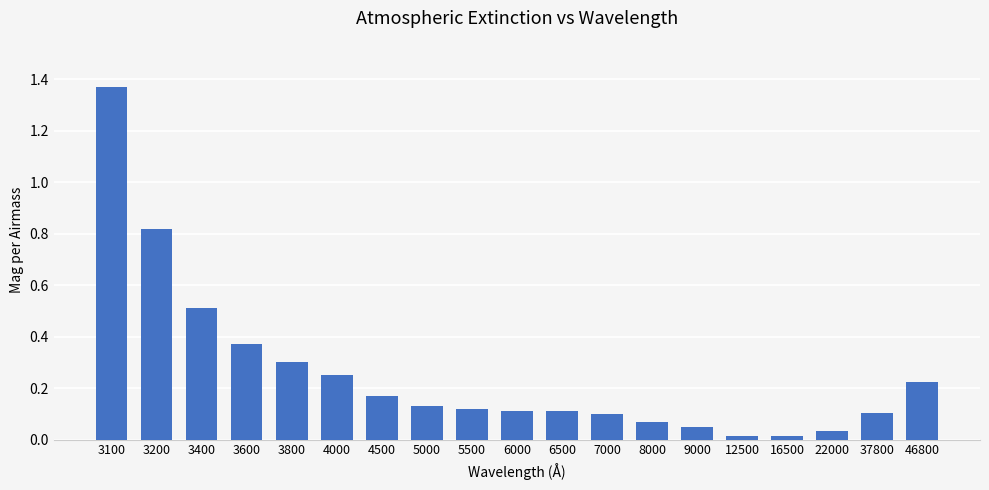

Count the number of categories in the chart.

19